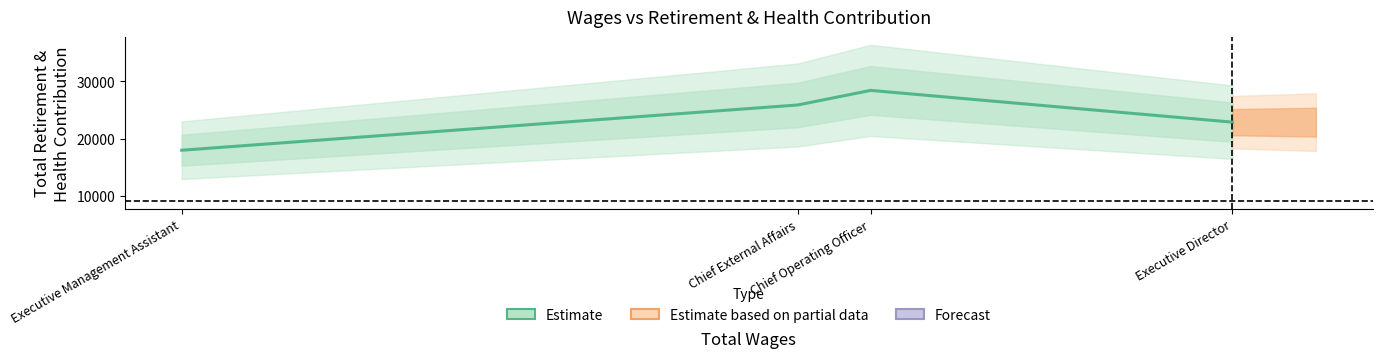

Approximately how many times larger is the value at Executive Management Assistant compared to Chief External Affairs?

0.7